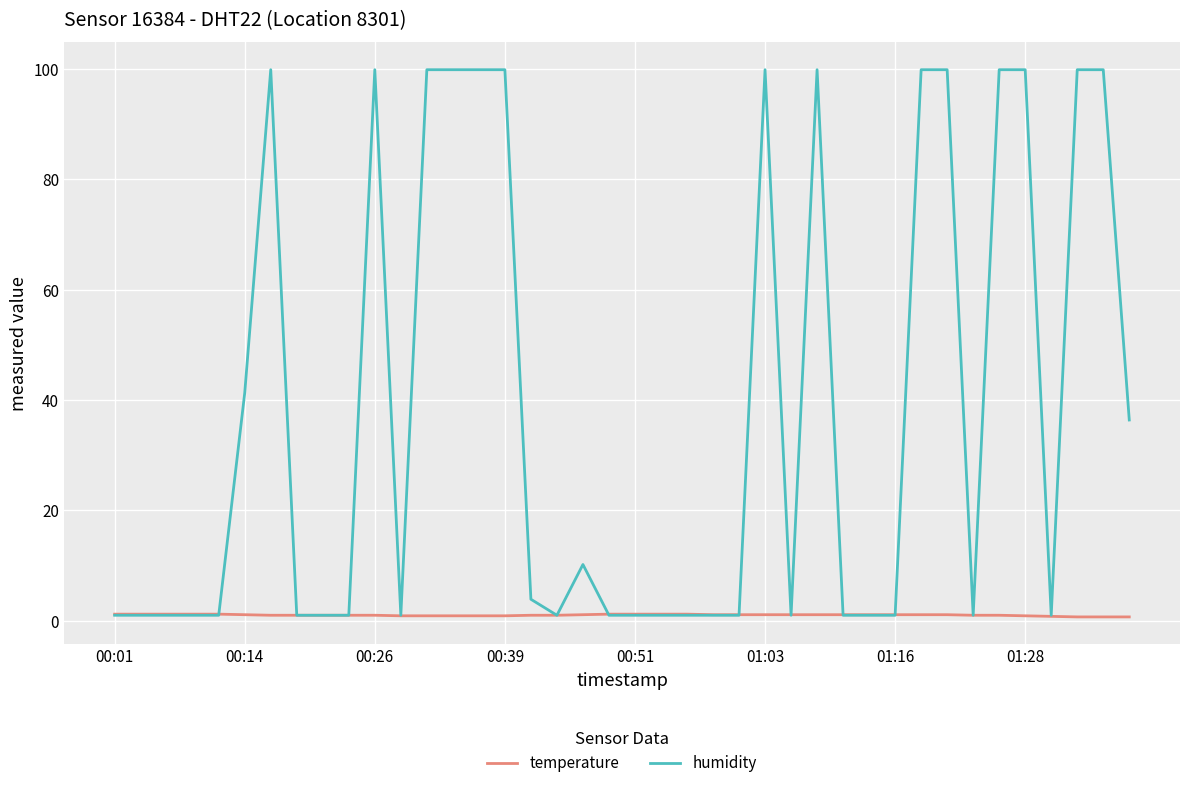

Which series has the widest spread of values?

humidity